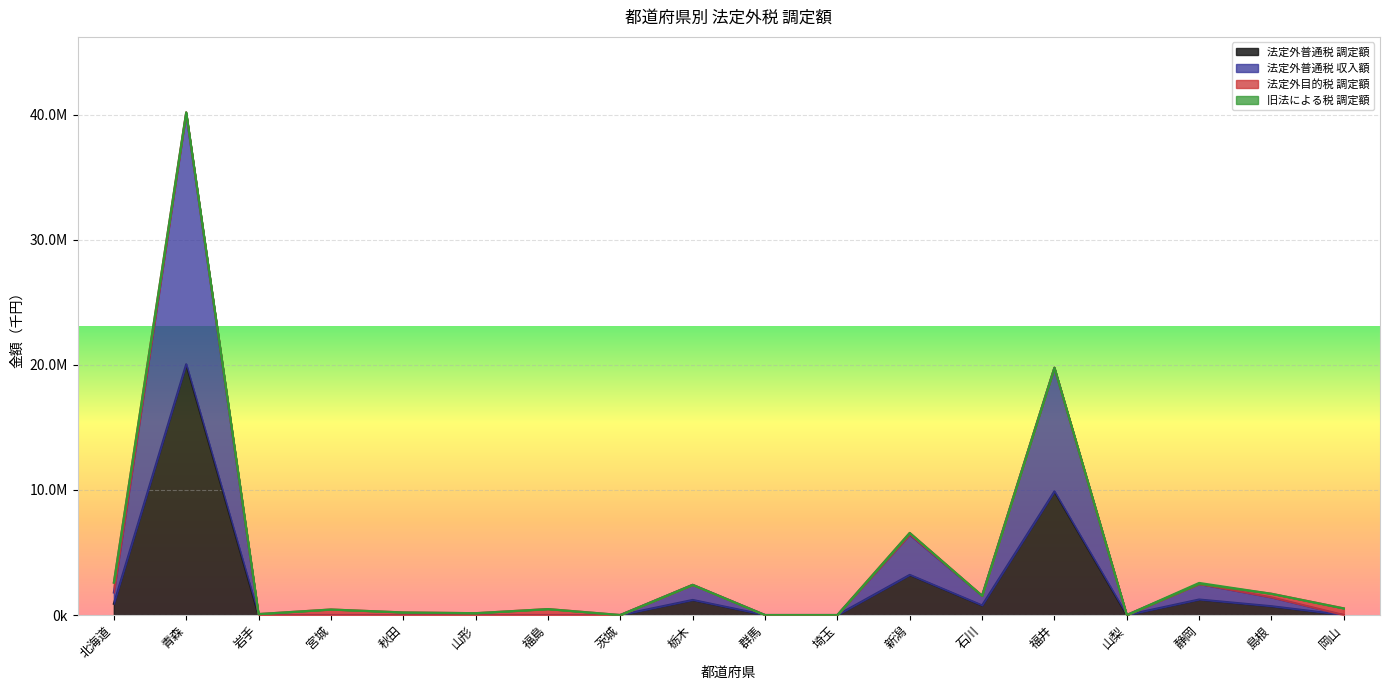

Which series has the largest total across all categories?

法定外普通税 収入額